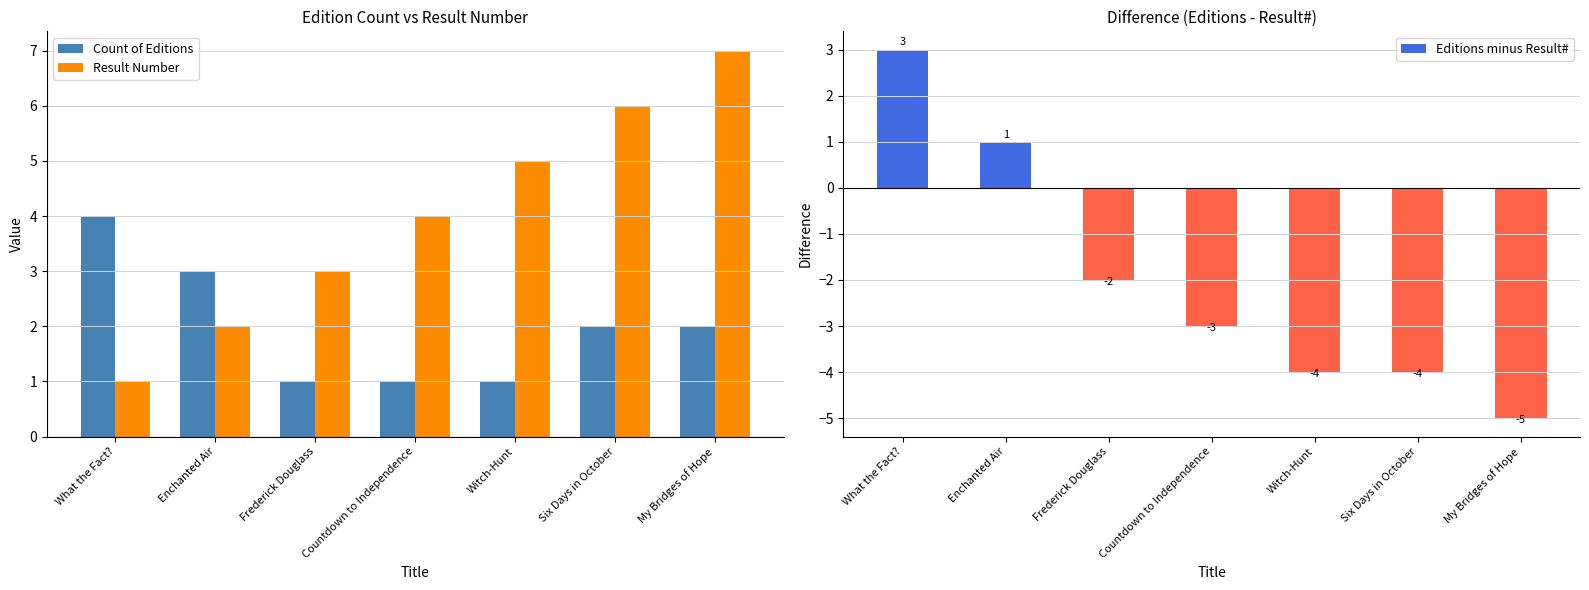

How many groups of bars are there?

7